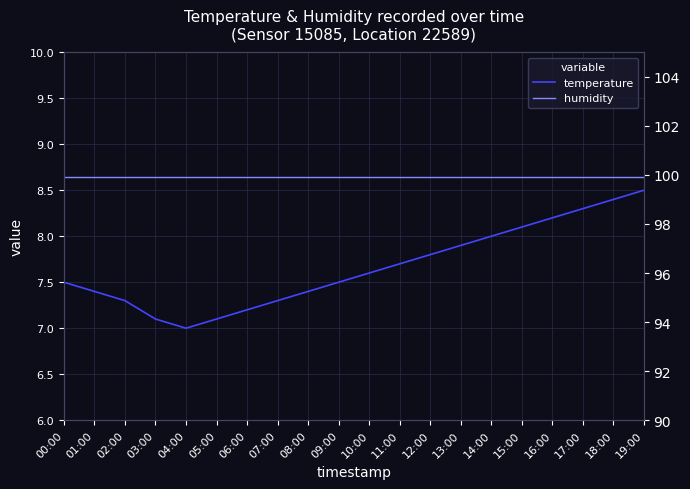

True or false: temperature and humidity intersect in this chart.

False